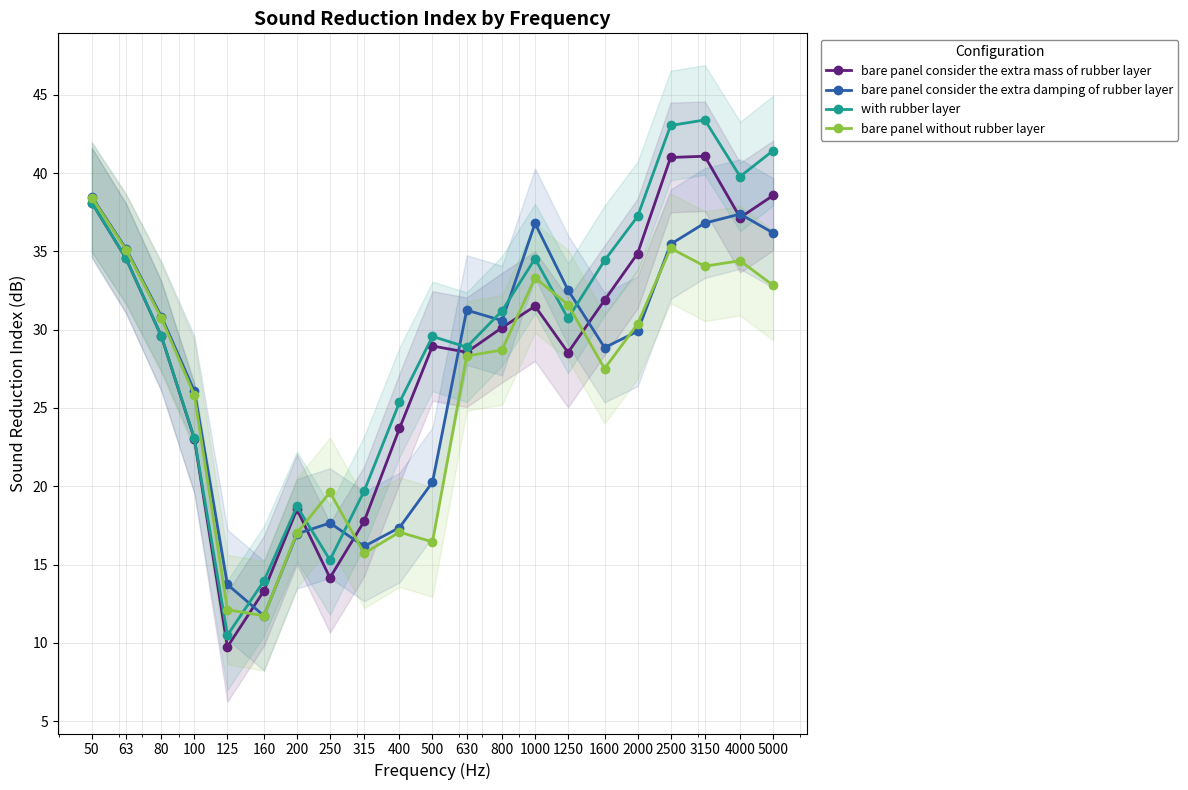

List the labels in order of bare panel consider the extra damping of rubber layer value, smallest first.

160, 125, 315, 200, 400, 250, 500, 100, 1600, 2000, 800, 80, 630, 1250, 63, 2500, 5000, 1000, 3150, 4000, 50